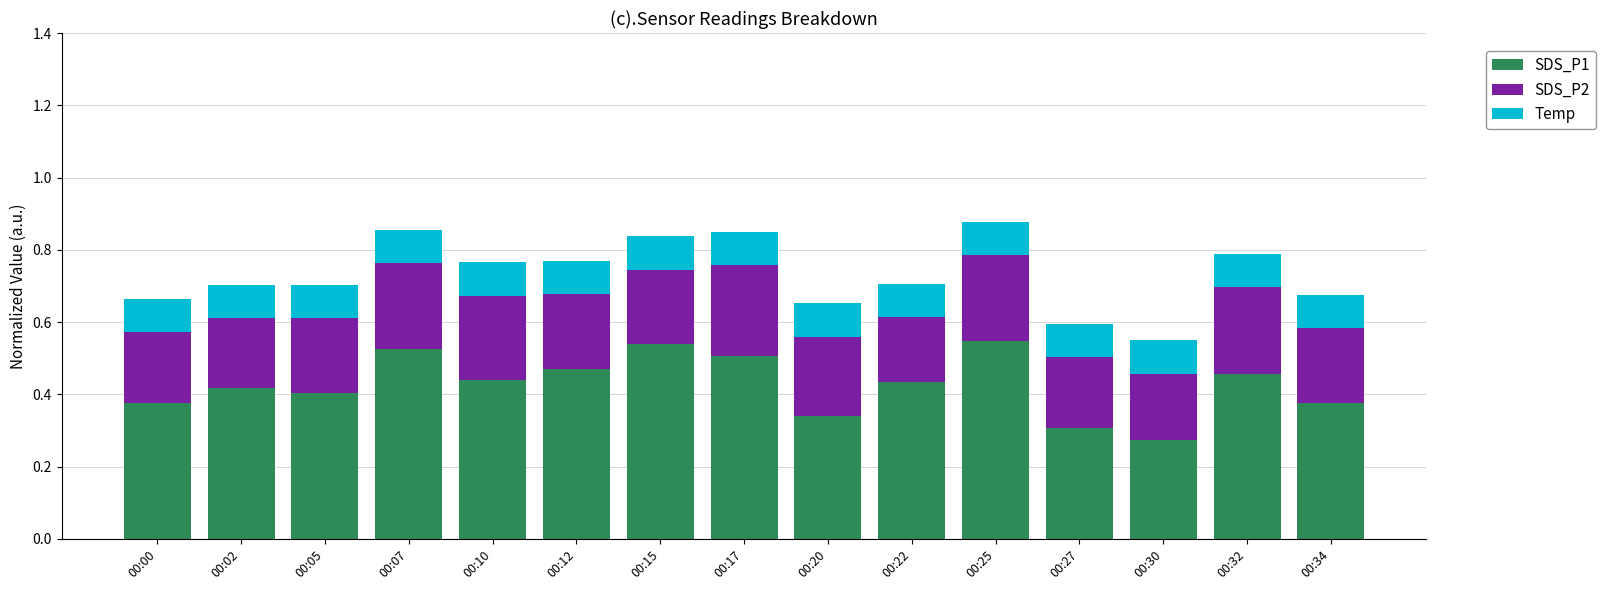

What is the sum of the SDS_P1 values at 00:30 and 00:34?

0.7